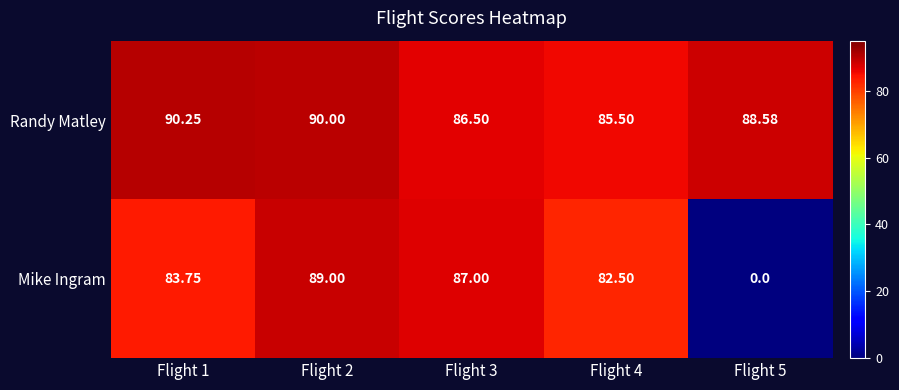

Which series changed the most between Flight 1 and Flight 4?

Randy Matley